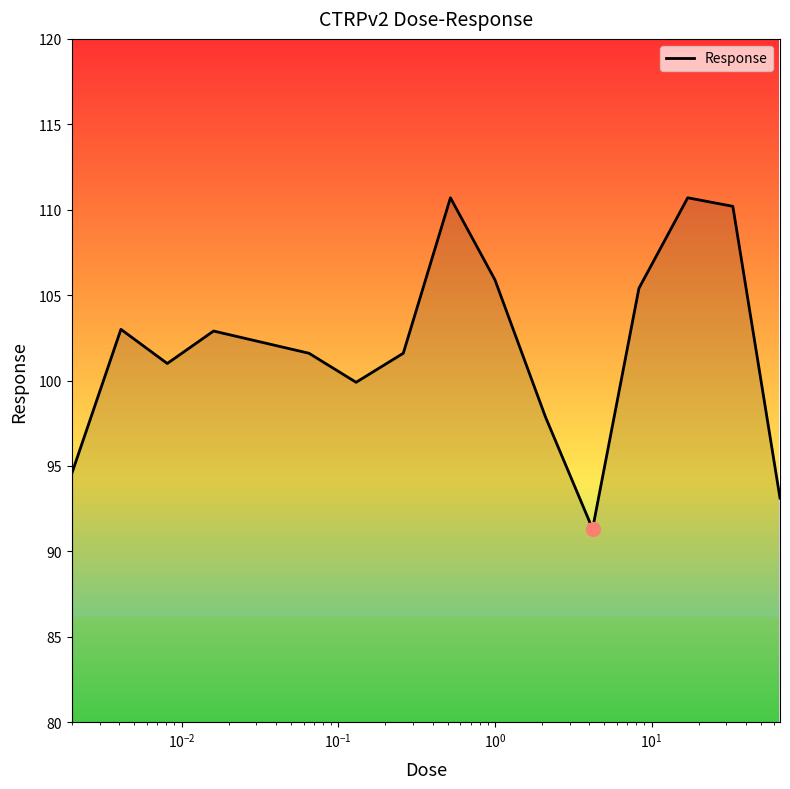

What is the sum of all values?

1529.8